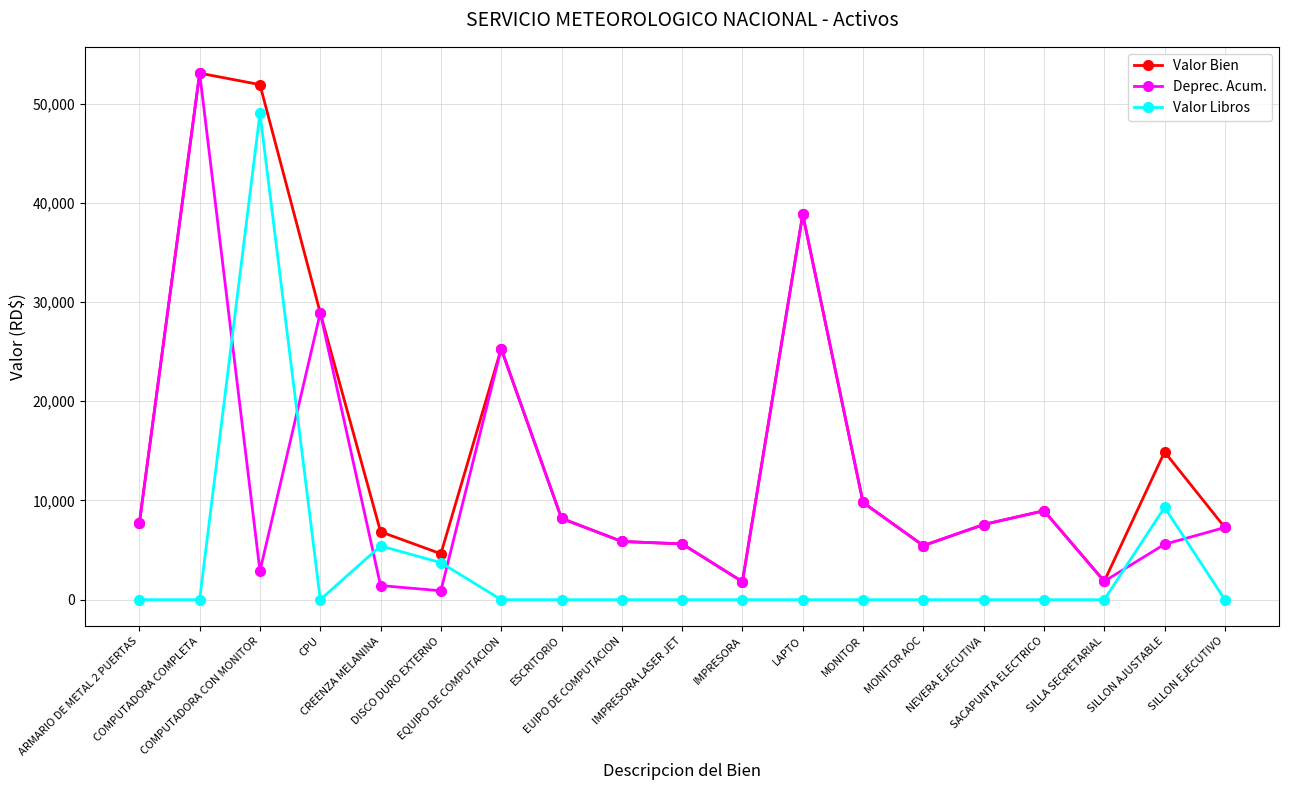

True or false: Valor Bien and Valor Libros cross at least once.

False